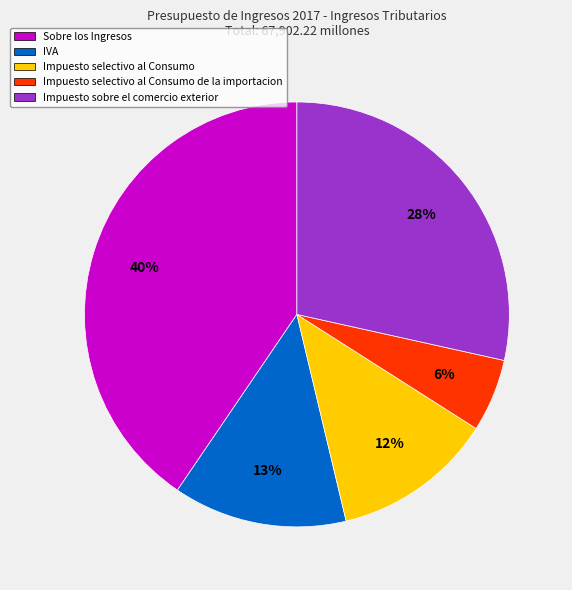

To the nearest percent, what is the combined percentage of Impuesto selectivo al Consumo and Sobre los Ingresos?

53%